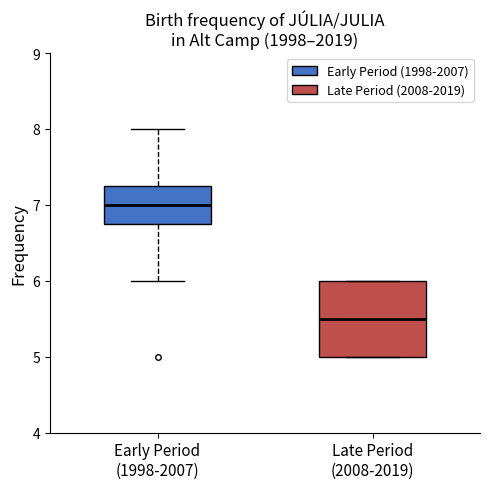

Which box's median line is the lowest?

Late Period (2008-2019)